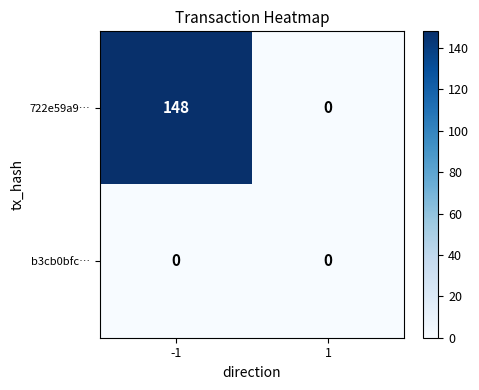

Reading left to right, list all the values displayed in this chart.

722e59a9…: -1=148	1=0
b3cb0bfc…: -1=0	1=0